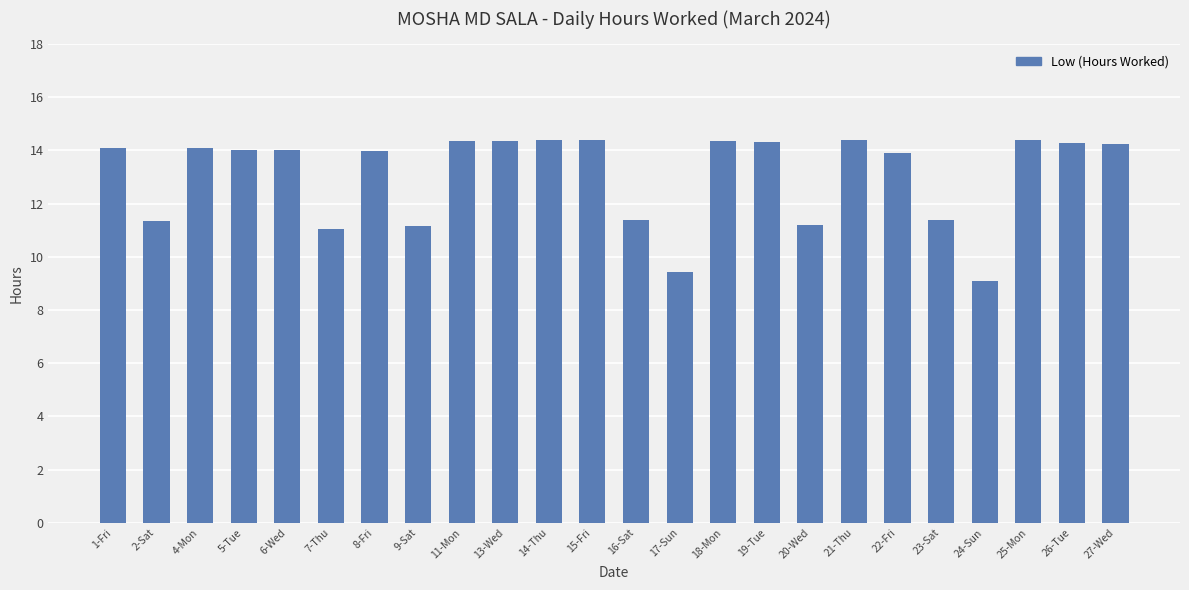

What is the maximum value shown in the chart?

14.4